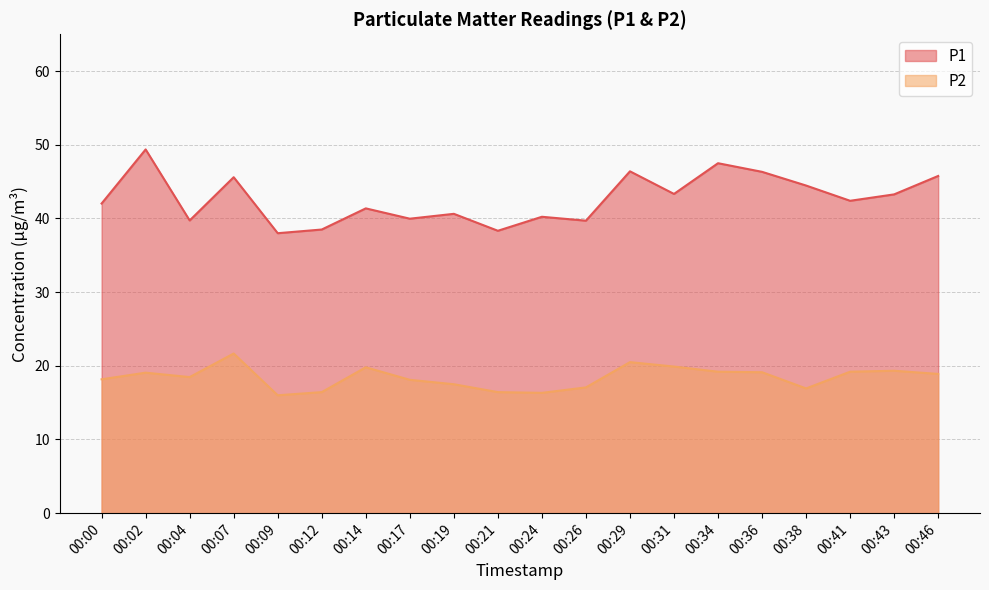

At which category is the sum across all series the highest?

00:02